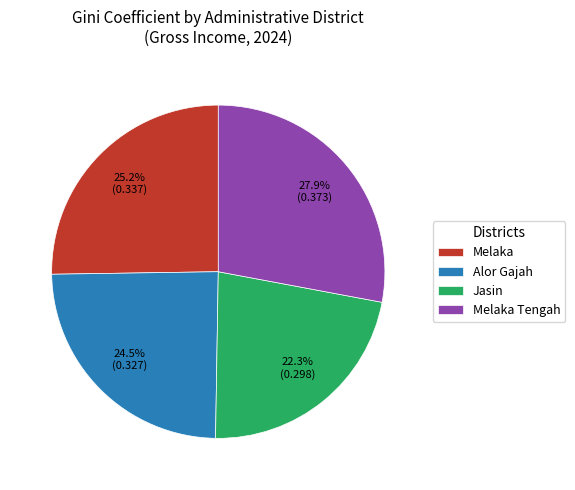

To the nearest percent, what is the combined percentage of Melaka Tengah and Jasin?

50%